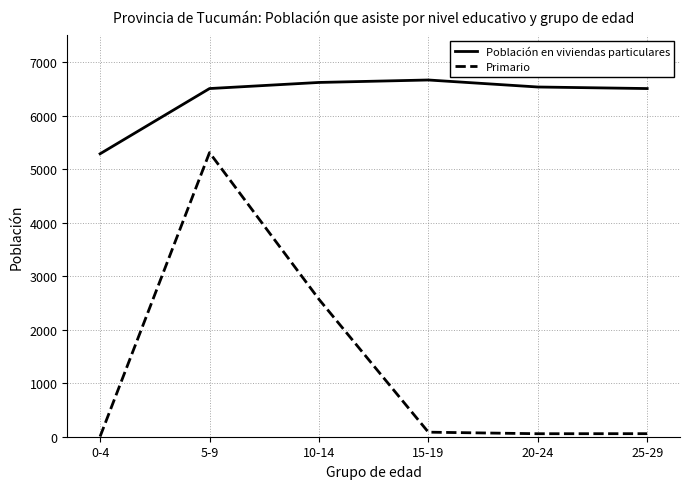

True or false: Primario has a value of 57 at 25-29.

True